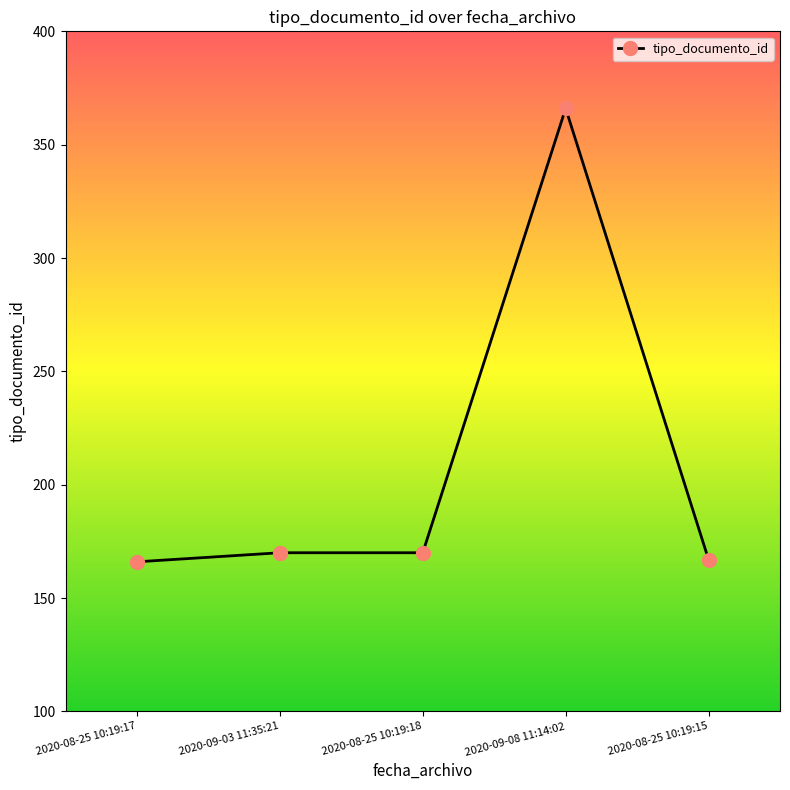

True or false: the data shows 83 at 2020-08-25 10:19:17.

False